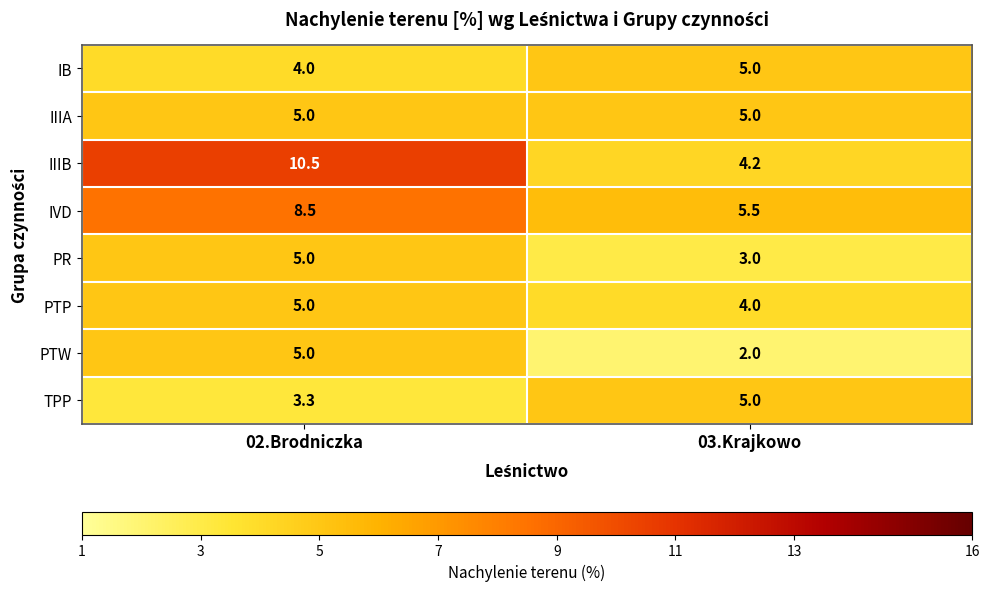

Rank the categories by PR value from lowest to highest.

03.Krajkowo, 02.Brodniczka